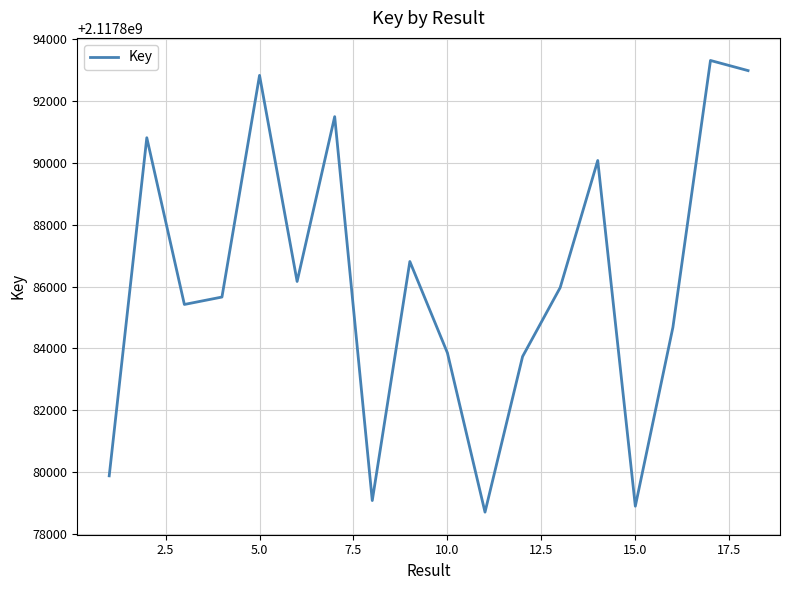

What is the smallest value displayed?

2117878698